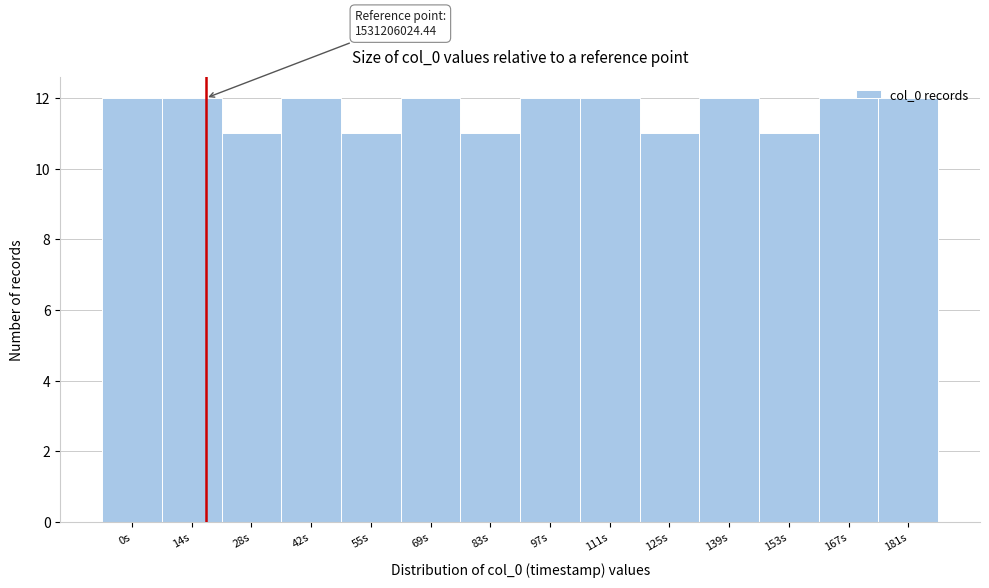

What is the greatest value displayed?

12